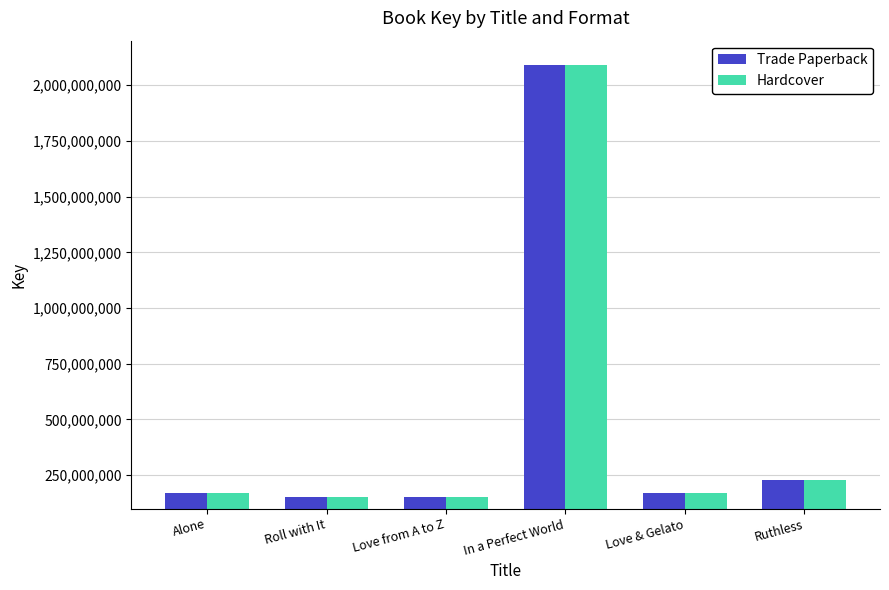

At which label is Hardcover closest to 1121734662?

Ruthless